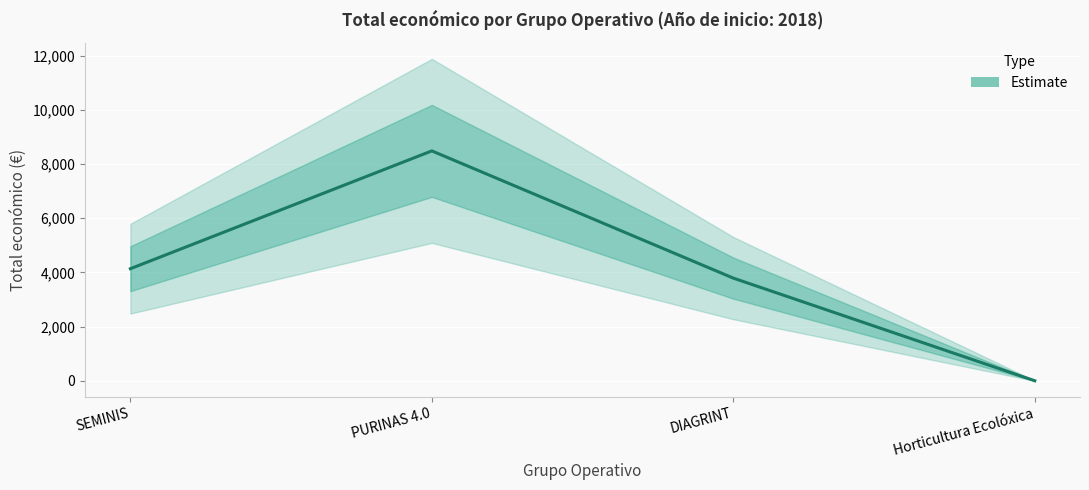

Does the chart display data point markers on the line(s)?

No